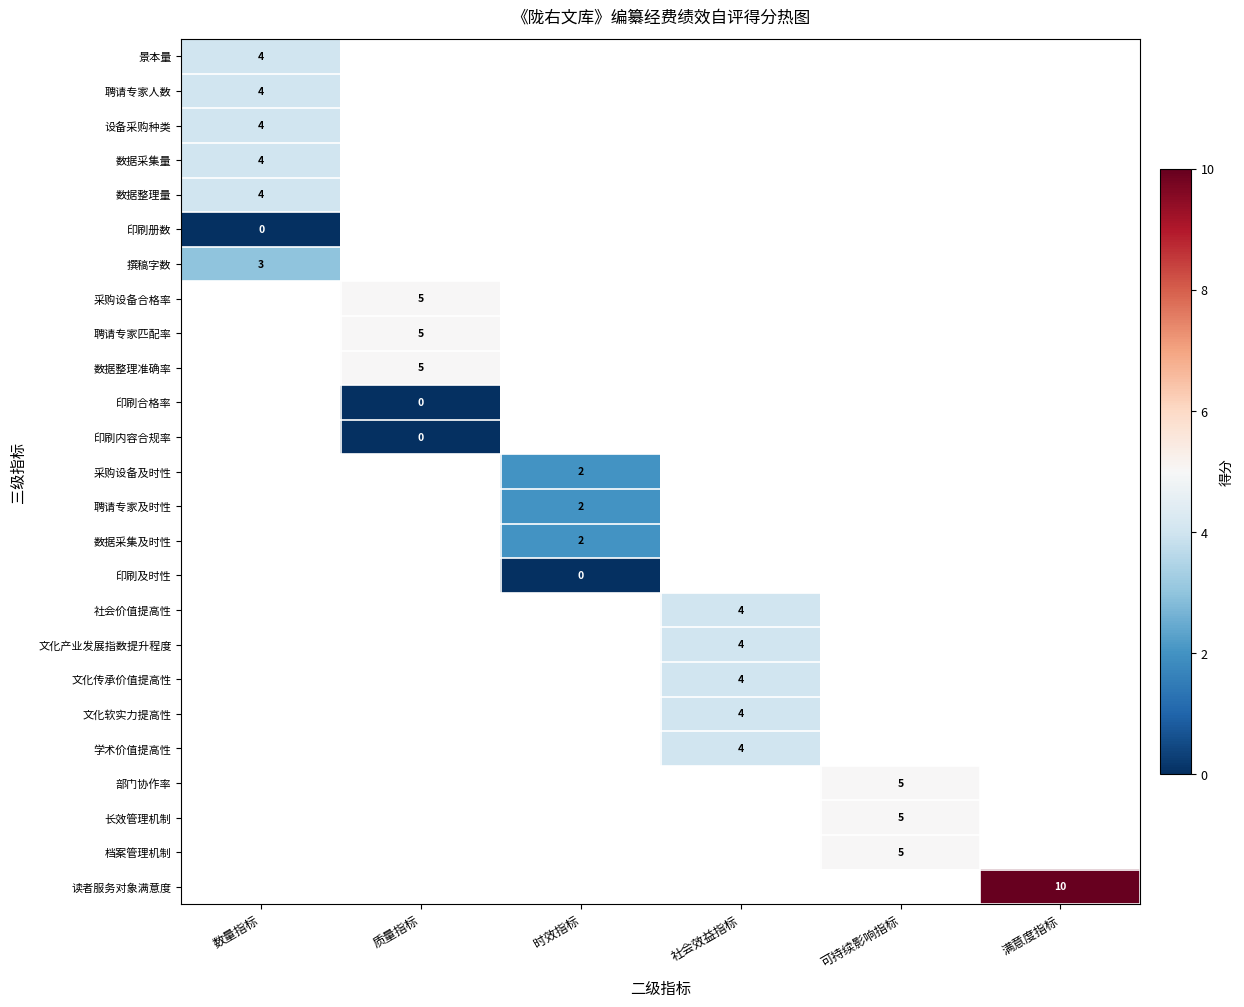

True or false: 部门协作率 has a value of 3 at 可持续影响指标.

False